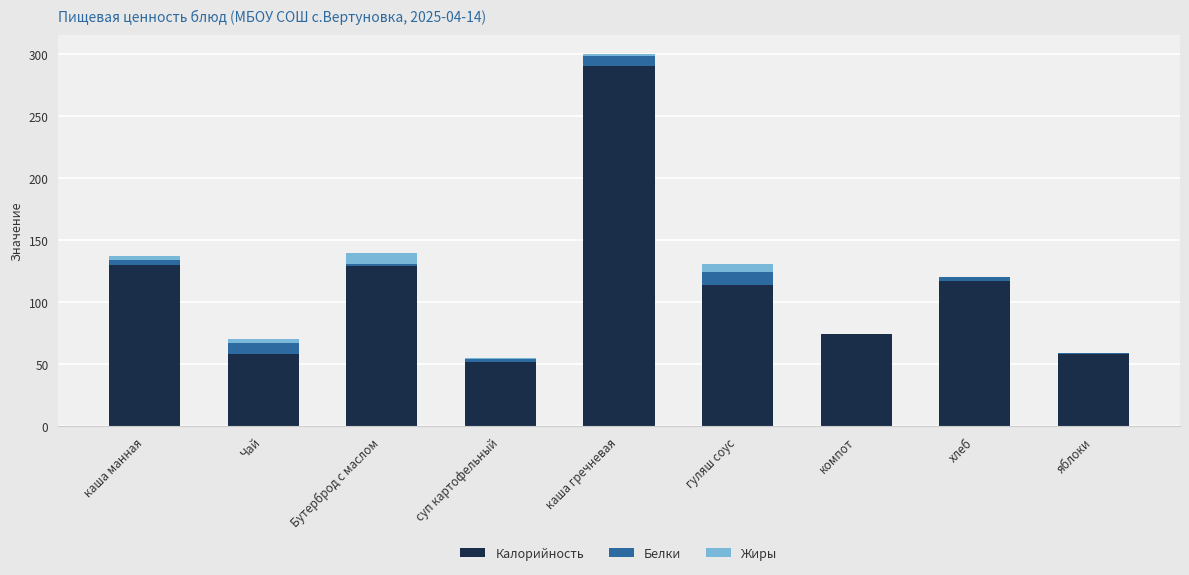

At which category is the sum across all series the highest?

каша гречневая